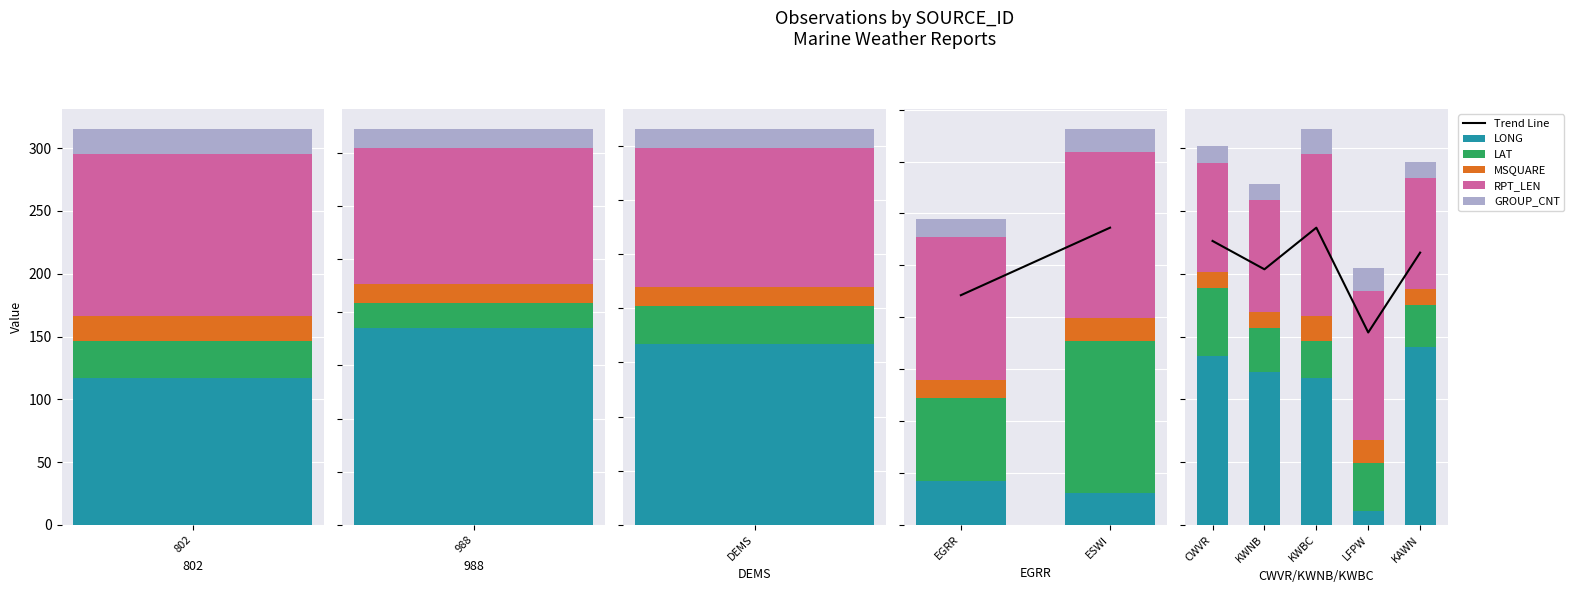

Which series has the largest range (max minus min)?

LONG